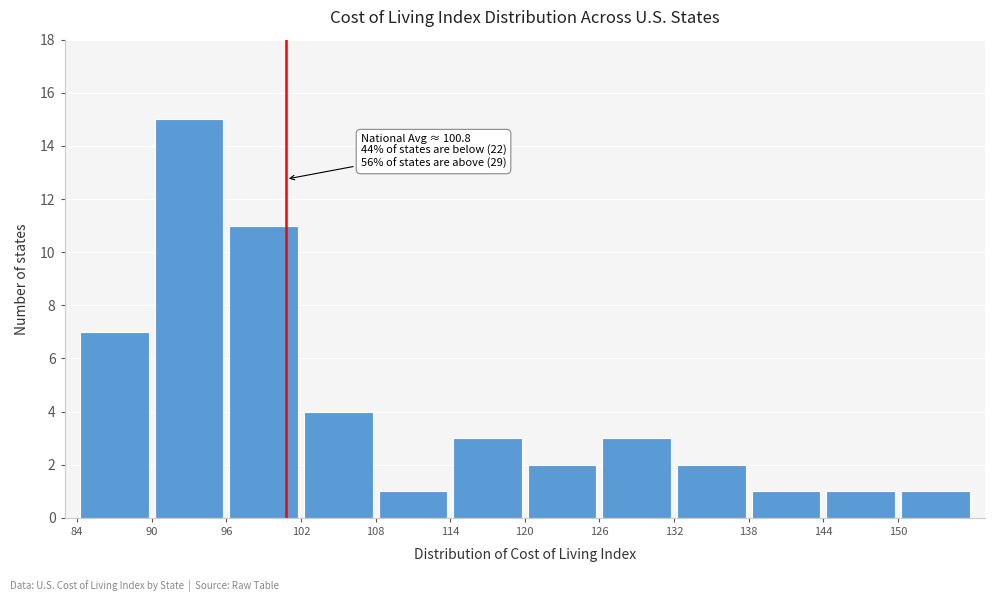

Which range on the x-axis has the tallest bar?

90 to 96